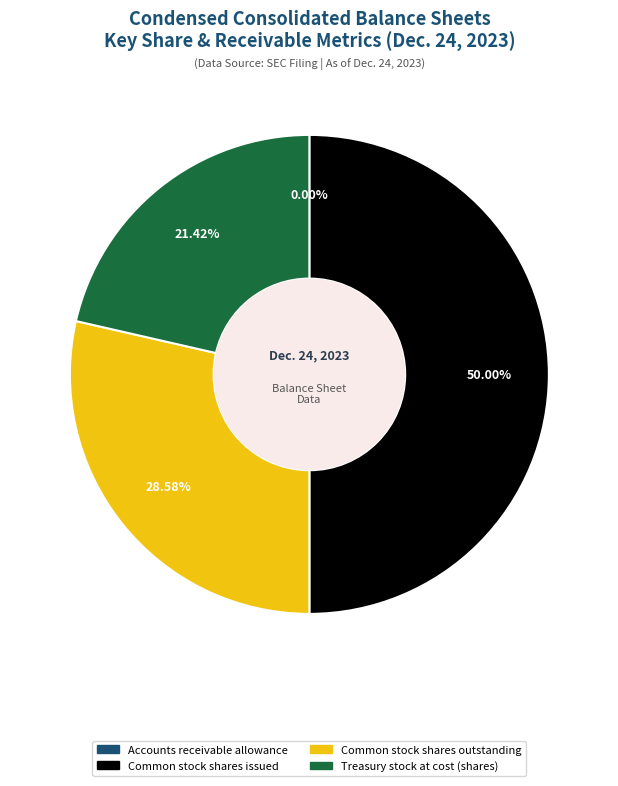

What is the largest slice in the pie chart?

Common stock shares issued